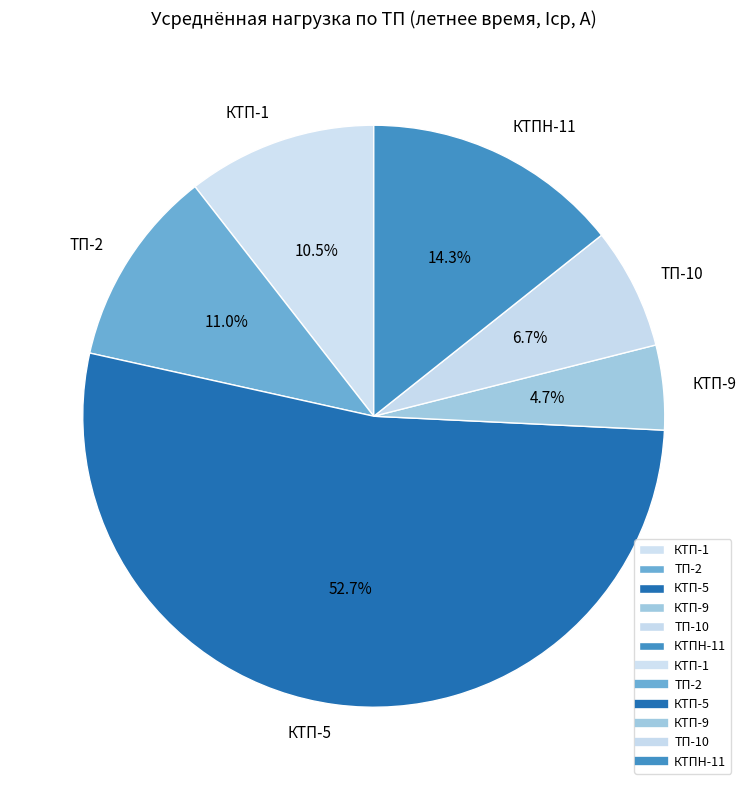

To the nearest percent, what is the combined percentage of КТП-5 and КТП-1?

63%